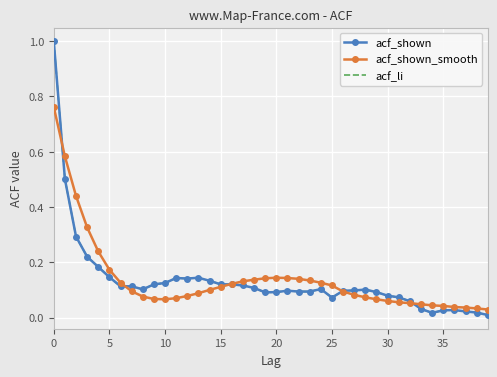

Reading right to left, what are all the values shown in this chart?

acf_shown: 0.0	0.0	0.0	0.0	0.0	0.0	0.0	0.1	0.1	0.1	0.1	0.1	0.1	0.1	0.1	0.1	0.1	0.1	0.1	0.1	0.1	0.1	0.1	0.1	0.1	0.1	0.1	0.1	0.1	0.1	0.1	0.1	0.1	0.1	0.1	0.2	0.2	0.3	0.5	1.0
acf_shown_smooth: 0.0	0.0	0.0	0.0	0.0	0.0	0.0	0.1	0.1	0.1	0.1	0.1	0.1	0.1	0.1	0.1	0.1	0.1	0.1	0.1	0.1	0.1	0.1	0.1	0.1	0.1	0.1	0.1	0.1	0.1	0.1	0.1	0.1	0.1	0.2	0.2	0.3	0.4	0.6	0.8
acf_li: 0.0	0.0	0.0	0.0	0.0	0.0	0.0	0.1	0.1	0.1	0.1	0.1	0.1	0.1	0.1	0.1	0.1	0.1	0.1	0.1	0.1	0.1	0.1	0.1	0.1	0.1	0.1	0.1	0.1	0.1	0.1	0.1	0.1	0.1	0.1	0.2	0.2	0.3	0.5	1.0